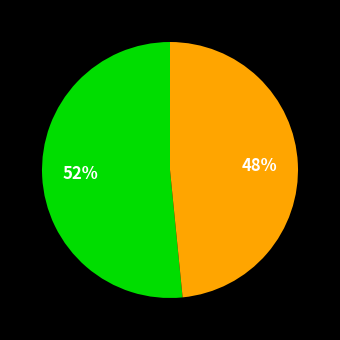

Does any single category account for the majority?

Yes